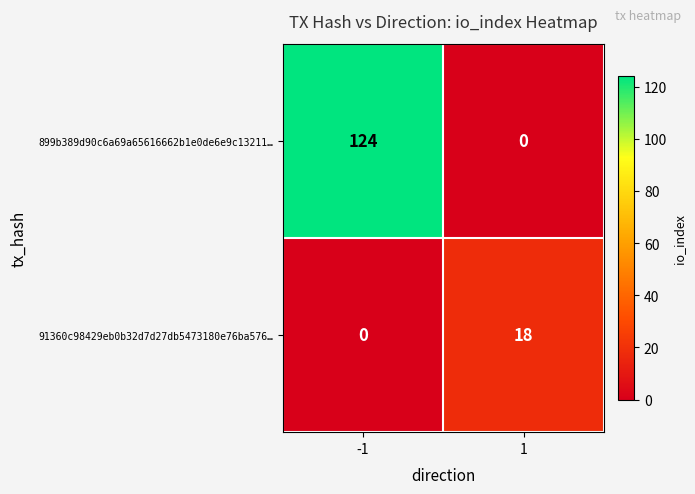

Count the number of categories in the chart.

2